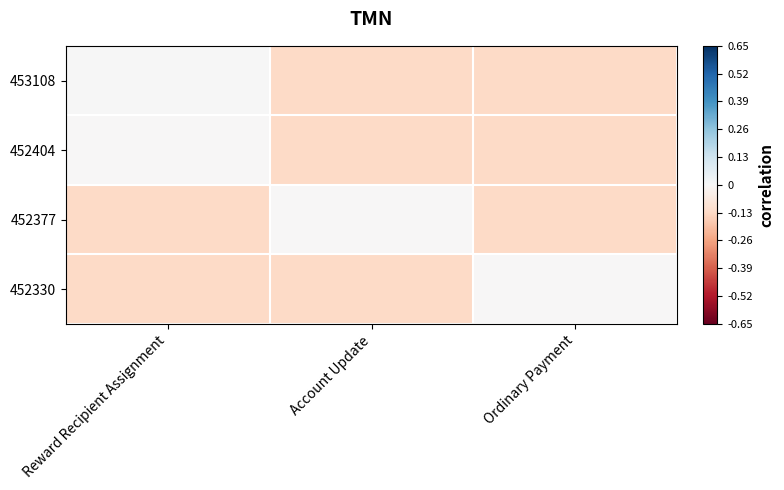

Which label corresponds to the largest value in the chart?

Reward Recipient Assignment